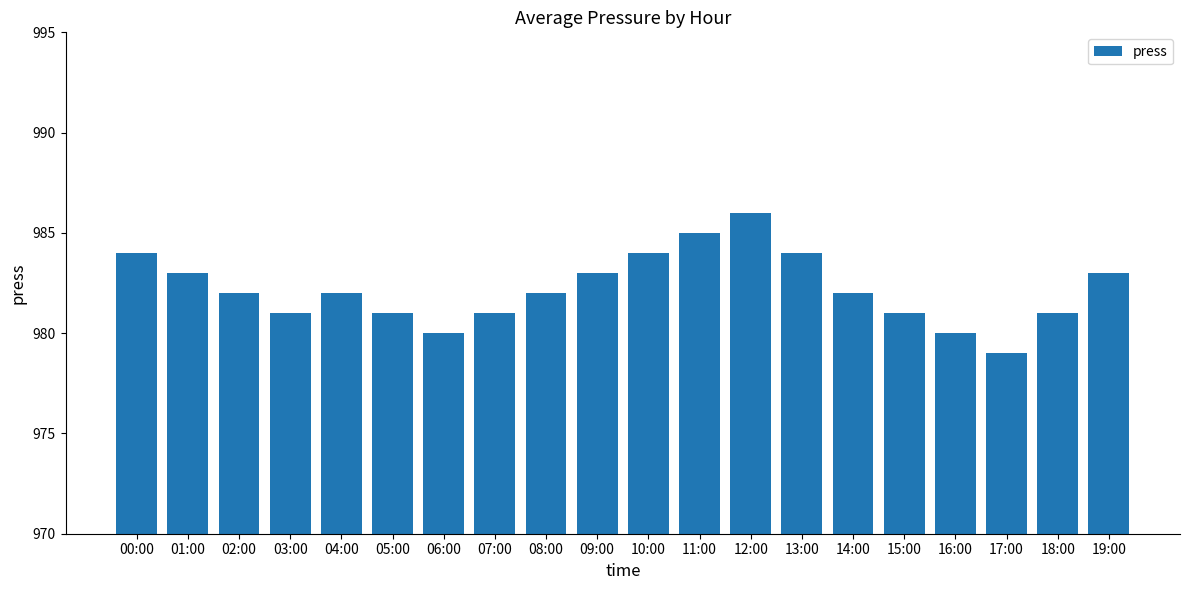

What is the sum of all values?

19644